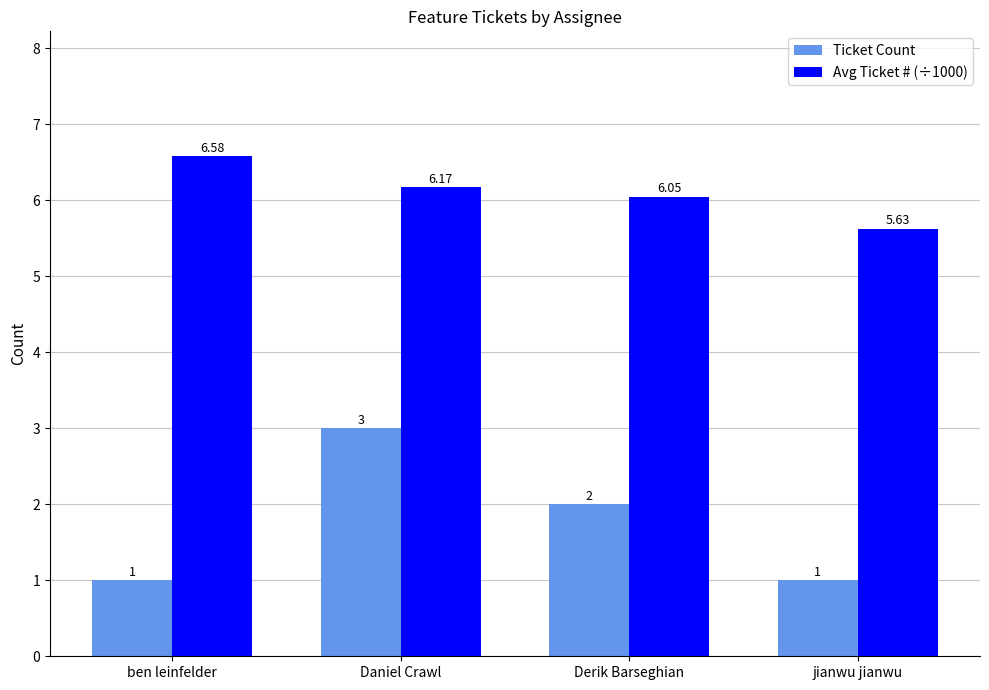

Rank the series by their average value, from highest to lowest.

Avg Ticket # (÷1000), Ticket Count